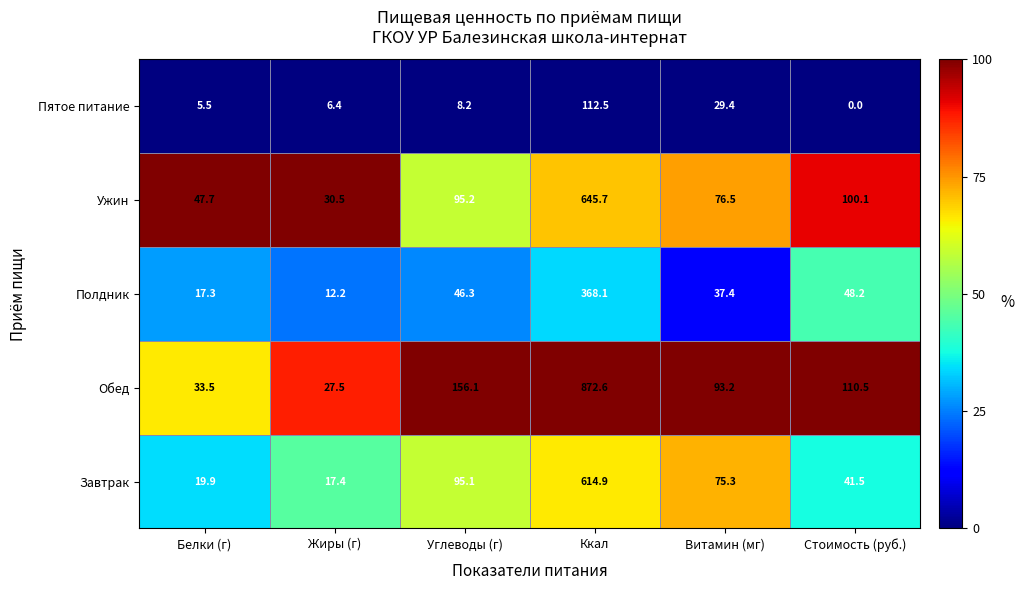

Reading right to left, list all the values displayed in this chart.

Пятое питание: Стоимость (руб.)=0.0	Витамин (мг)=29.4	Ккал=112.5	Углеводы (г)=8.2	Жиры (г)=6.4	Белки (г)=5.5
Ужин: Стоимость (руб.)=100.1	Витамин (мг)=76.5	Ккал=645.7	Углеводы (г)=95.2	Жиры (г)=30.5	Белки (г)=47.7
Полдник: Стоимость (руб.)=48.2	Витамин (мг)=37.4	Ккал=368.1	Углеводы (г)=46.3	Жиры (г)=12.2	Белки (г)=17.3
Обед: Стоимость (руб.)=110.5	Витамин (мг)=93.2	Ккал=872.6	Углеводы (г)=156.1	Жиры (г)=27.5	Белки (г)=33.5
Завтрак: Стоимость (руб.)=41.5	Витамин (мг)=75.3	Ккал=614.9	Углеводы (г)=95.1	Жиры (г)=17.4	Белки (г)=19.9